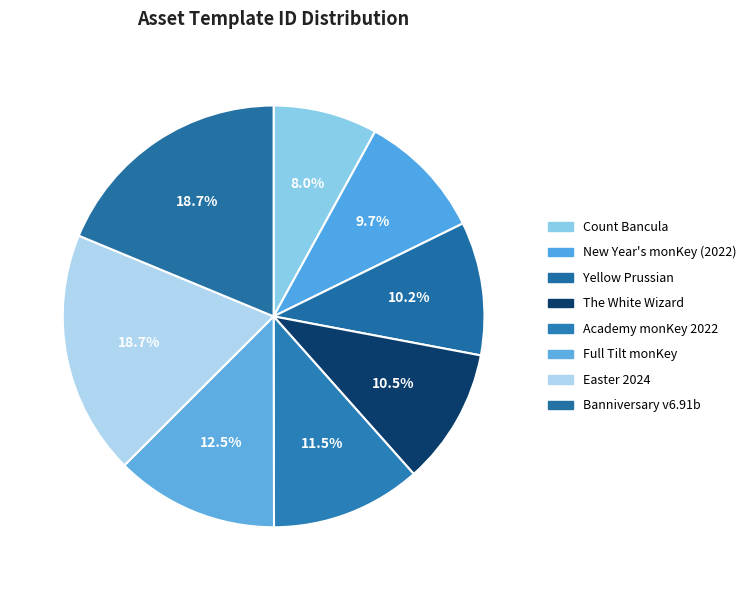

What percentage is NOT represented by The White Wizard?

89.5%